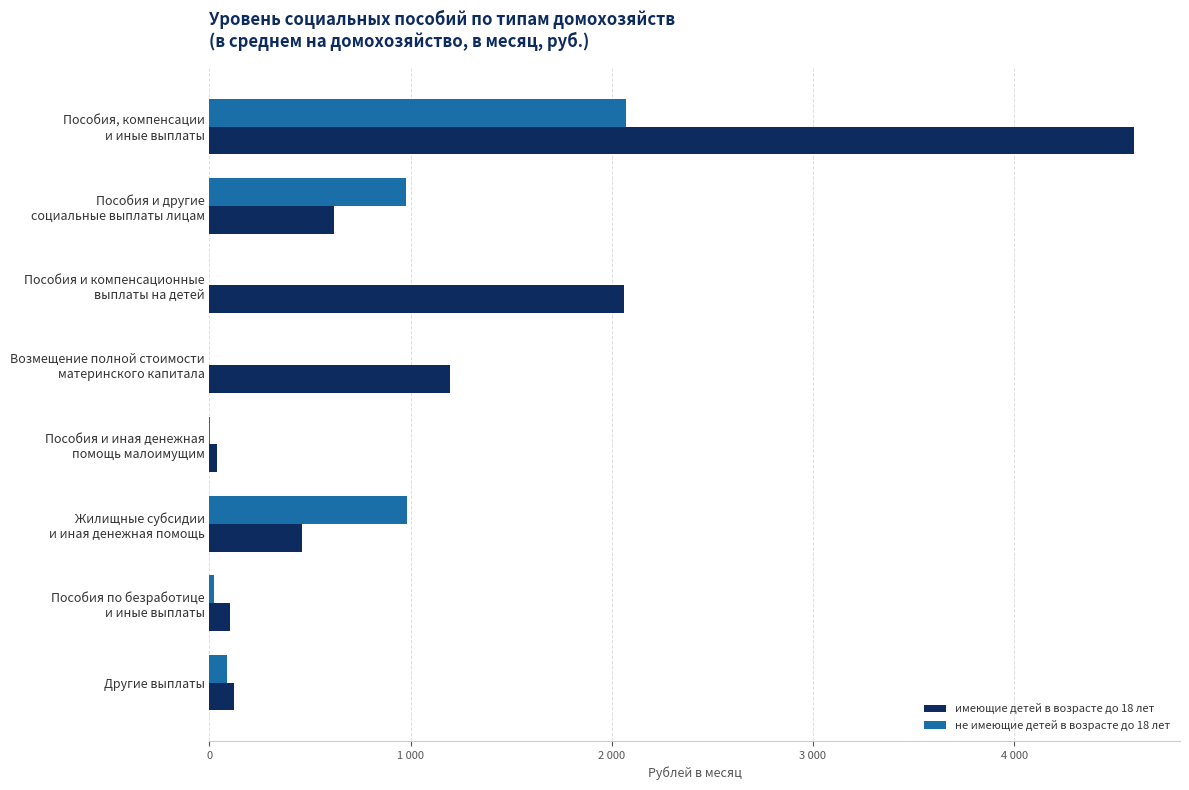

Which series has the widest spread of values?

имеющие детей в возрасте до 18 лет